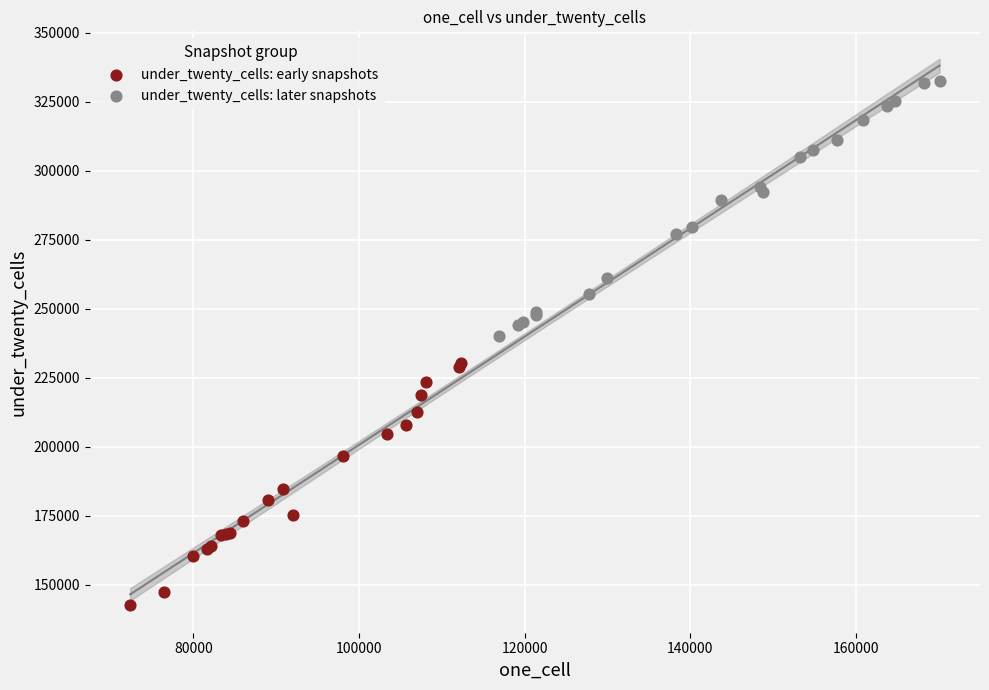

Which series has the widest spread of Y values?

under_twenty_cells: later snapshots